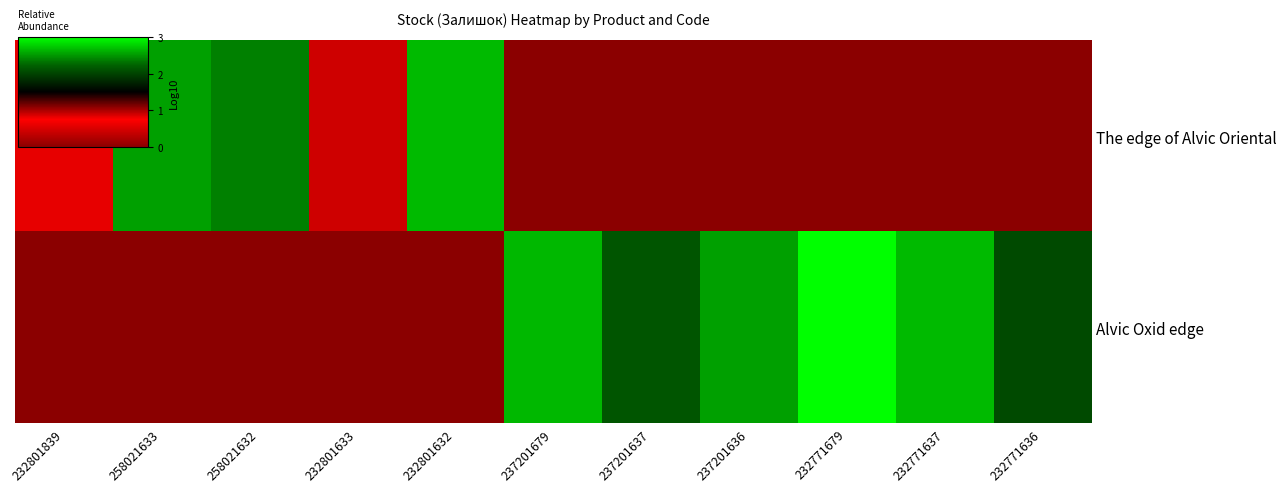

Count the number of categories in the chart.

11